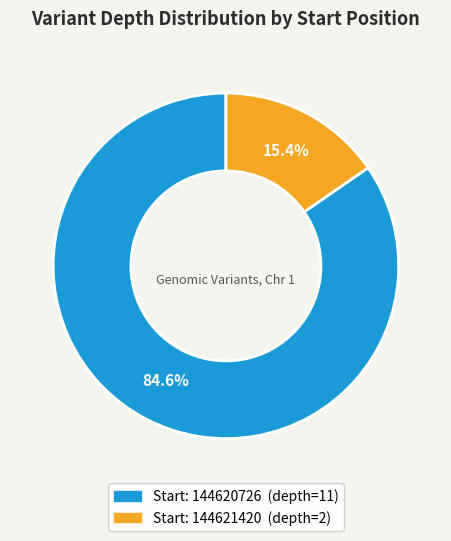

Is there a majority slice in this chart?

Yes